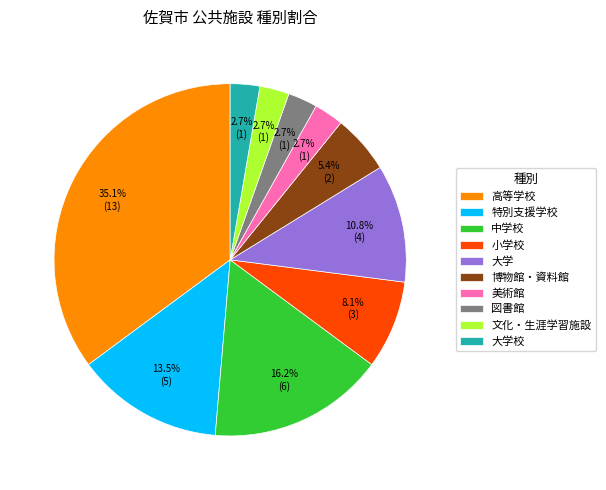

Does 博物館・資料館 account for over 50% of the chart?

No